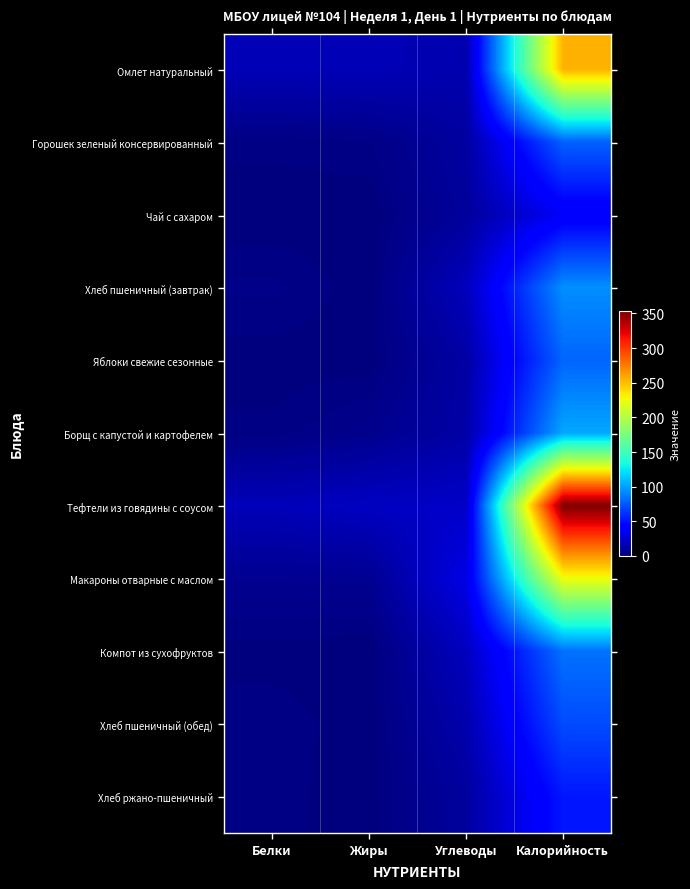

Reading left to right, what are all the values shown in this chart?

Омлет натуральный: Белки=17.4	Жиры=17.5	Углеводы=15.0	Калорийность=254.2
Горошек зеленый консервированный: Белки=1.9	Жиры=2.6	Углеводы=10.8	Калорийность=78.2
Чай с сахаром: Белки=0.2	Жиры=0.1	Углеводы=9.3	Калорийность=38.0
Хлеб пшеничный (завтрак): Белки=3.2	Жиры=0.4	Углеводы=19.3	Калорийность=94.0
Яблоки свежие сезонные: Белки=0.5	Жиры=0.5	Углеводы=11.9	Калорийность=79.5
Борщ с капустой и картофелем: Белки=1.8	Жиры=4.9	Углеводы=12.7	Калорийность=102.5
Тефтели из говядины с соусом: Белки=18.2	Жиры=20.9	Углеводы=23.0	Калорийность=353.3
Макароны отварные с маслом: Белки=5.7	Жиры=6.1	Углеводы=32.0	Калорийность=225.5
Компот из сухофруктов: Белки=0.6	Жиры=0.1	Углеводы=20.1	Калорийность=84.0
Хлеб пшеничный (обед): Белки=2.4	Жиры=0.3	Углеводы=14.5	Калорийность=70.5
Хлеб ржано-пшеничный: Белки=2.0	Жиры=0.4	Углеводы=10.0	Калорийность=52.2